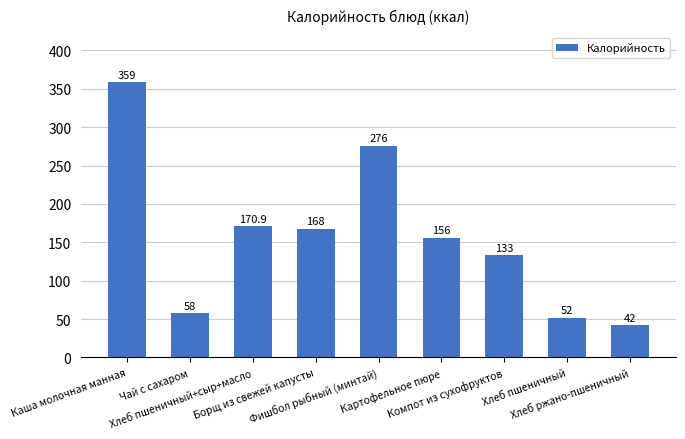

Reading left to right, list all the values displayed in this chart.

359.0	58.0	170.9	168.0	276.0	156.0	133.0	52.0	42.0